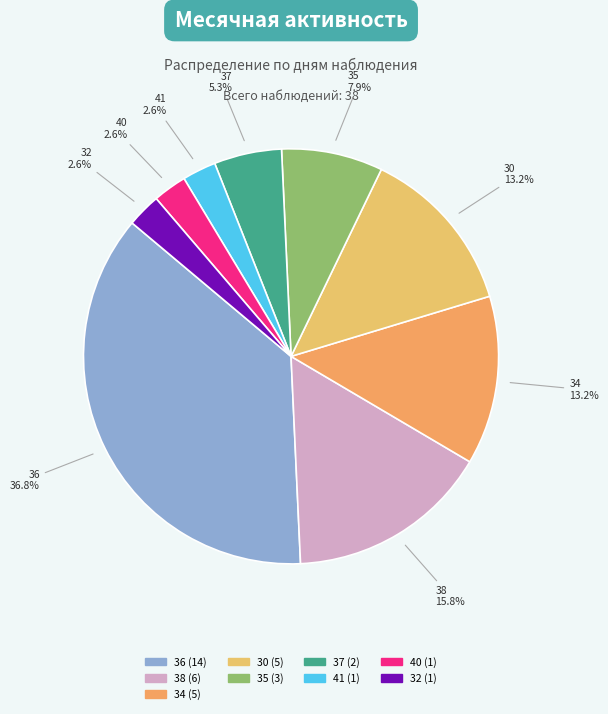

Is there any slice that represents more than half of the pie?

No